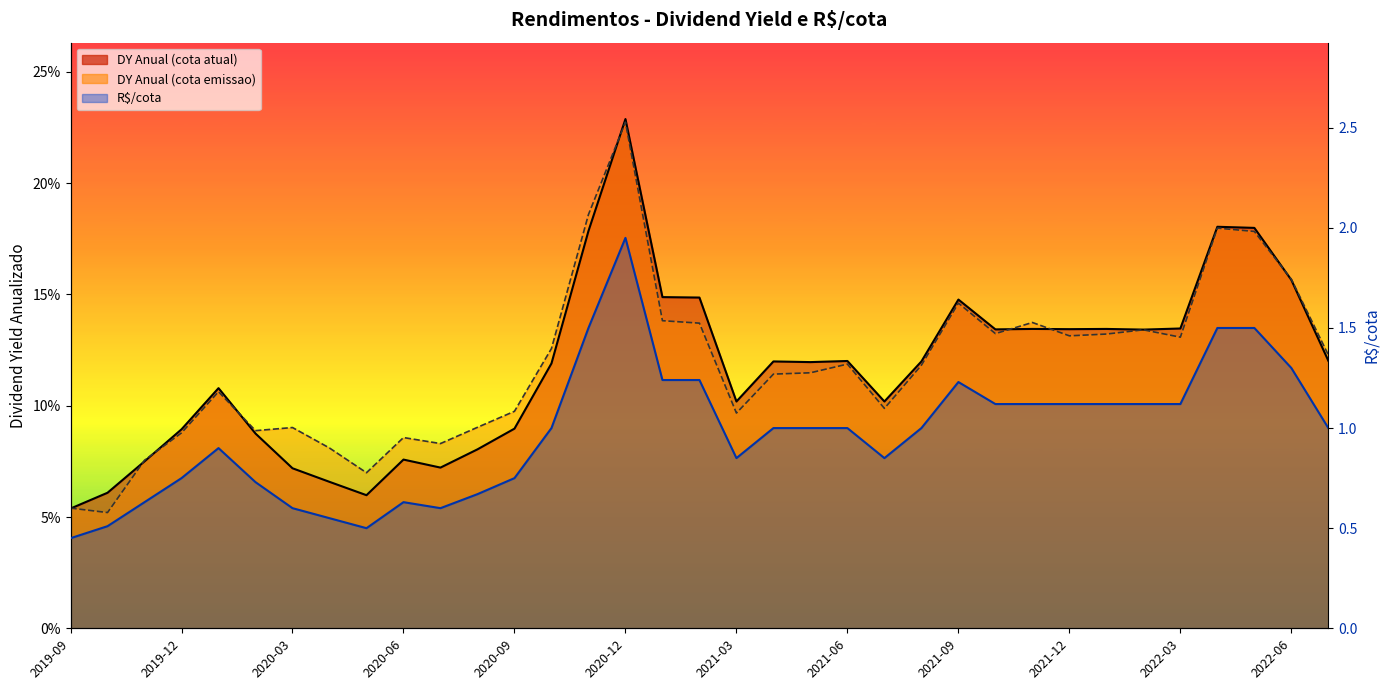

At which category is the sum across all series the highest?

2020-12